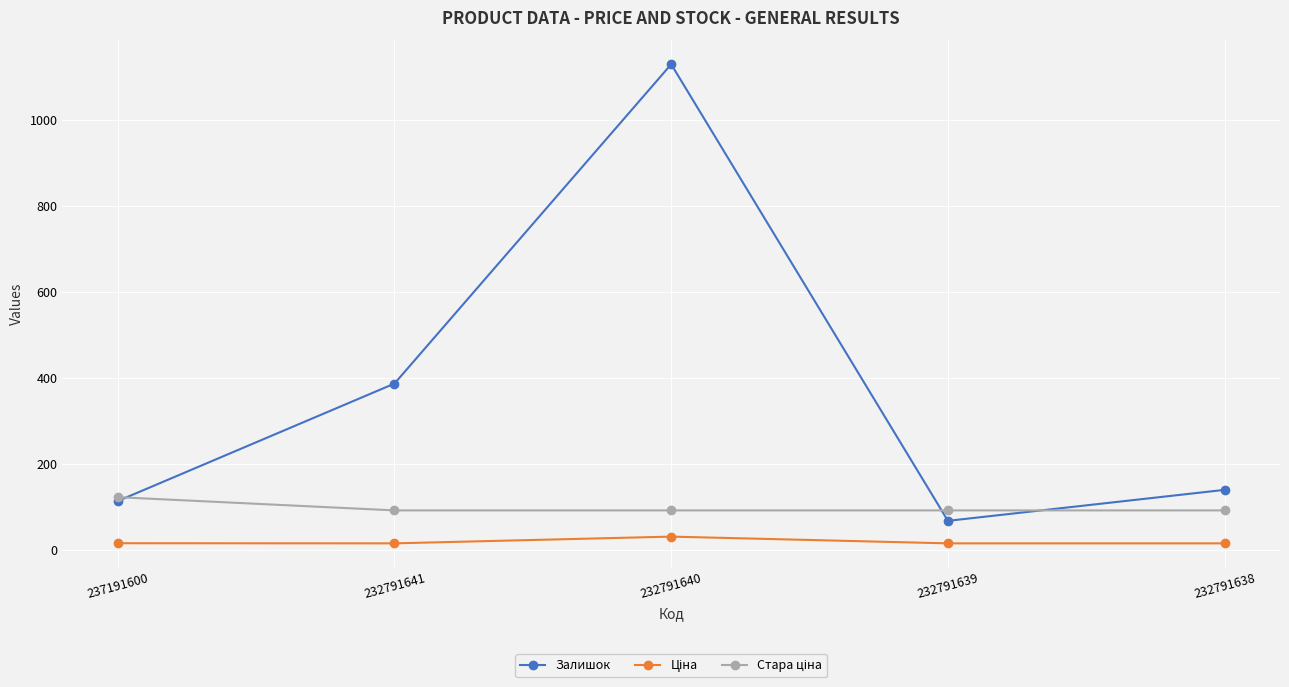

What is the difference between the Залишок values at 232791638 and 232791640?

989.0